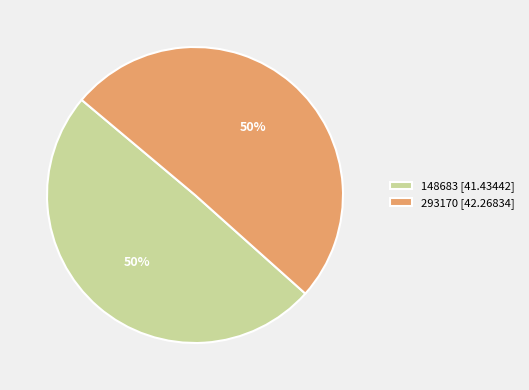

How many slices are in this pie chart?

2